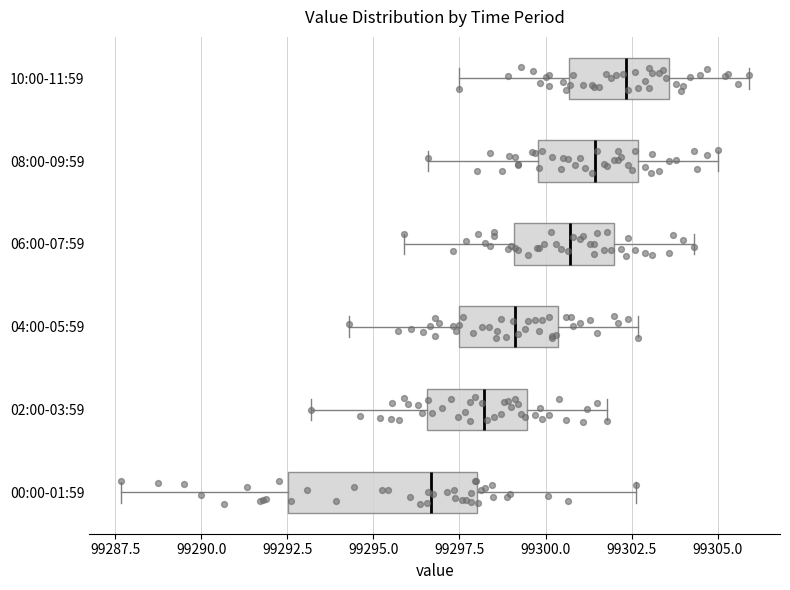

Reading bottom to top, read every box against the x-axis: the position of its median line, the range the box covers, and the ends of its whiskers. The values are not printed on the chart, so give them approximately, as read against the axis.

00:00-01:59: median 99296.5, box 99292.5 to 99298.0, whiskers 99287.5 to 99302.5
02:00-03:59: median 99298.0, box 99296.5 to 99299.5, whiskers 99293.0 to 99302.0
04:00-05:59: median 99299.0, box 99297.5 to 99300.5, whiskers 99294.5 to 99302.5
06:00-07:59: median 99300.5, box 99299.0 to 99302.0, whiskers 99296.0 to 99304.5
08:00-09:59: median 99301.5, box 99300.0 to 99302.5, whiskers 99296.5 to 99305.0
10:00-11:59: median 99302.5, box 99300.5 to 99303.5, whiskers 99297.5 to 99306.0